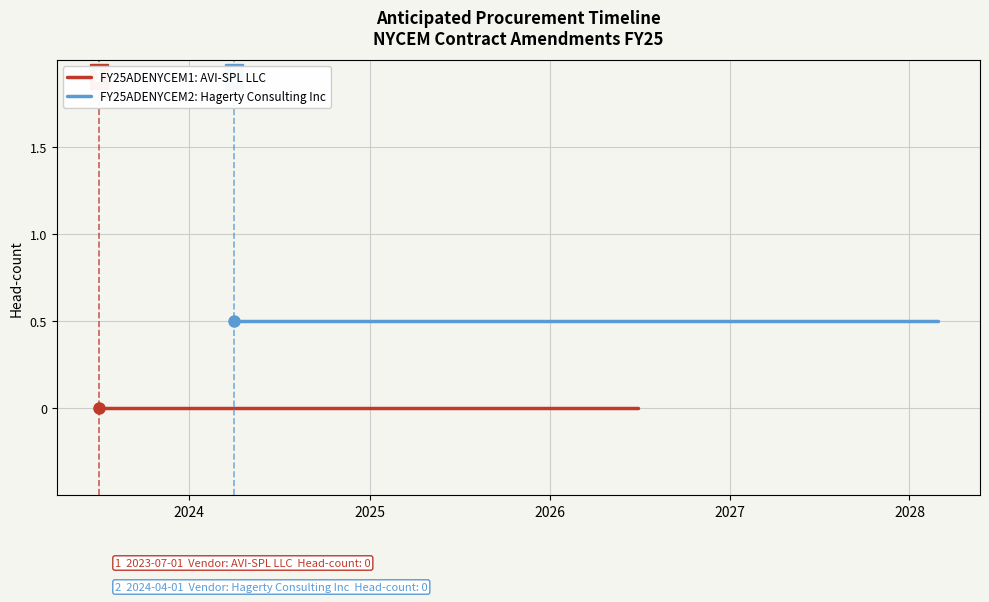

What is the spread (max minus min) of values at 2024?

0.5